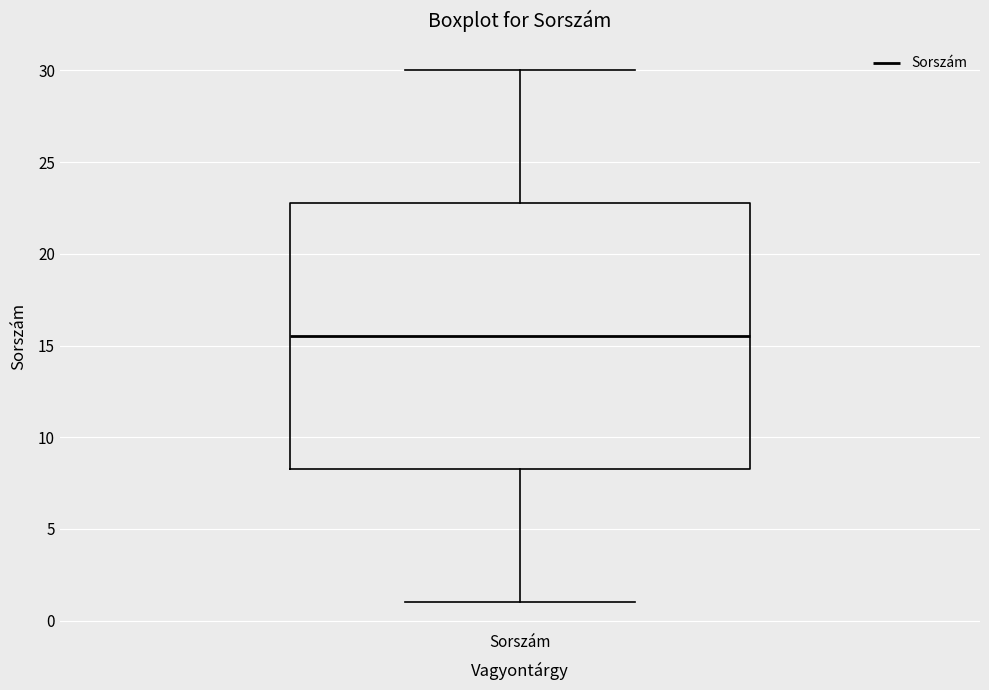

Where is the lower edge of the box for Sorszám on the y-axis? The values are not printed on the chart, so give them approximately, as read against the axis.

8.5